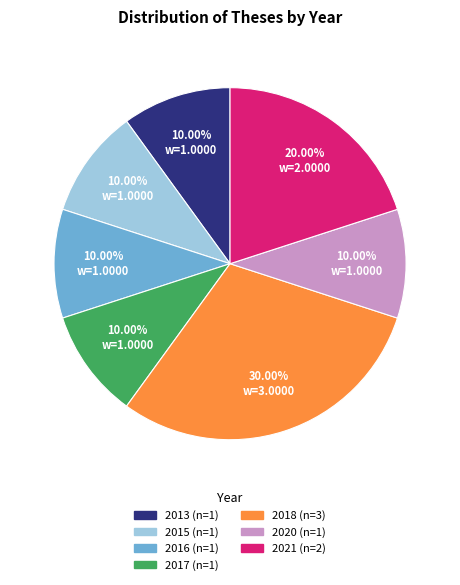

Does any single category account for the majority?

No